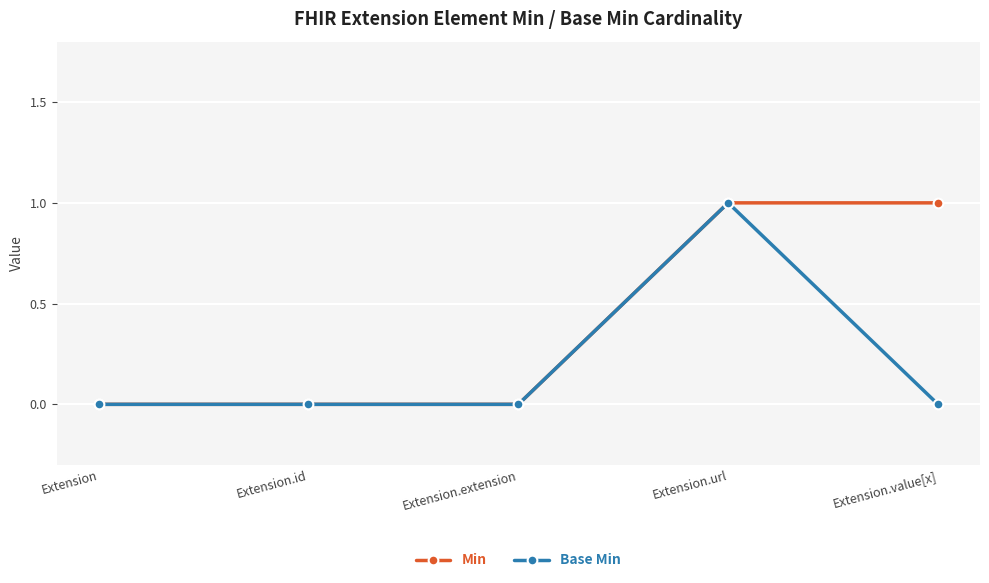

Does the chart display data point markers on the line(s)?

Yes